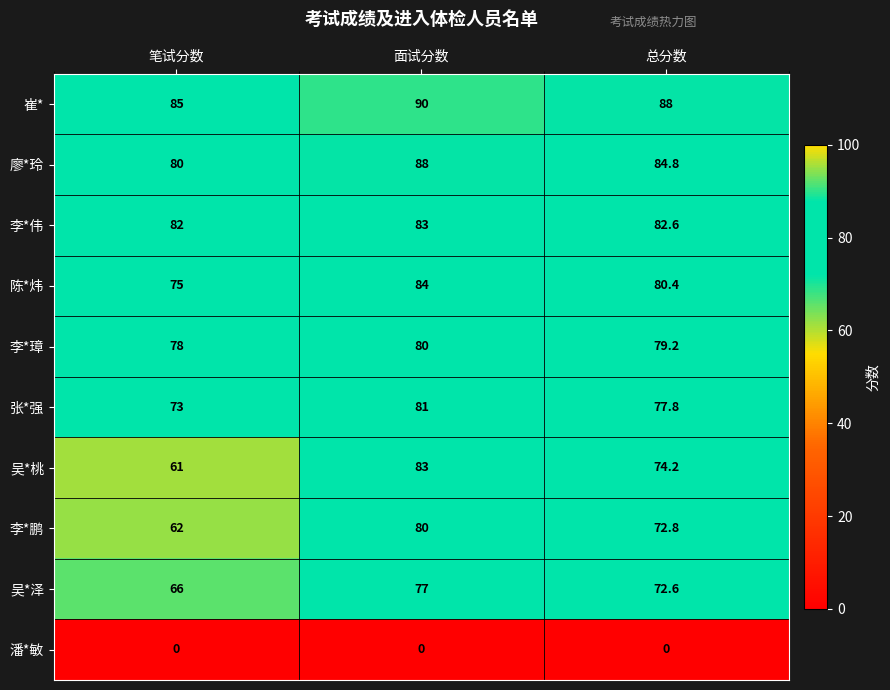

How many data points in 李*鹏 are above 72?

2